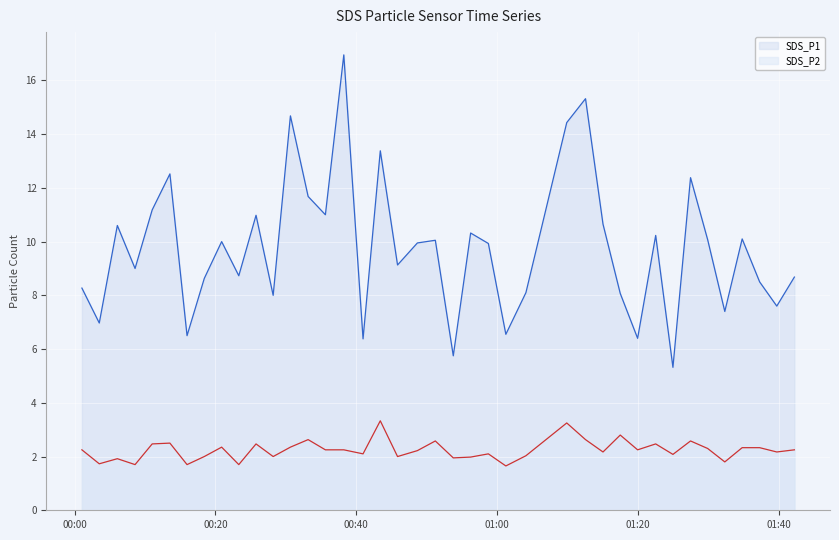

At which label is SDS_P1 closest to 11?

2023/10/05 00:35:37